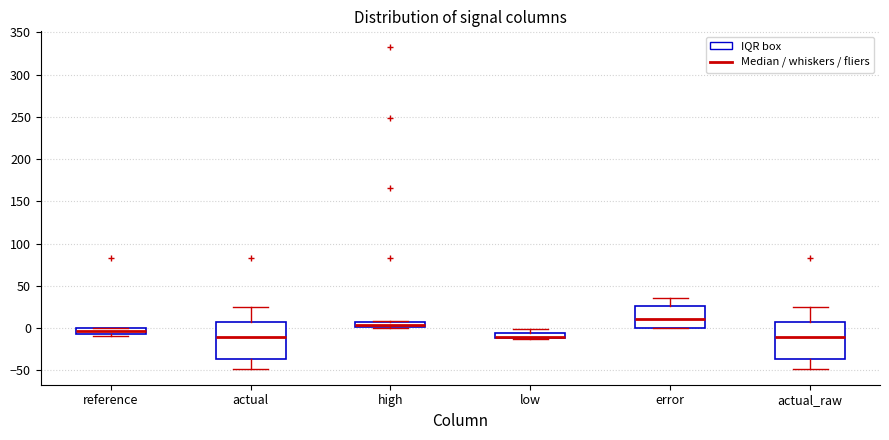

Where does the upper whisker of the box for actual end on the y-axis? The values are not printed on the chart, so give them approximately, as read against the axis.

25